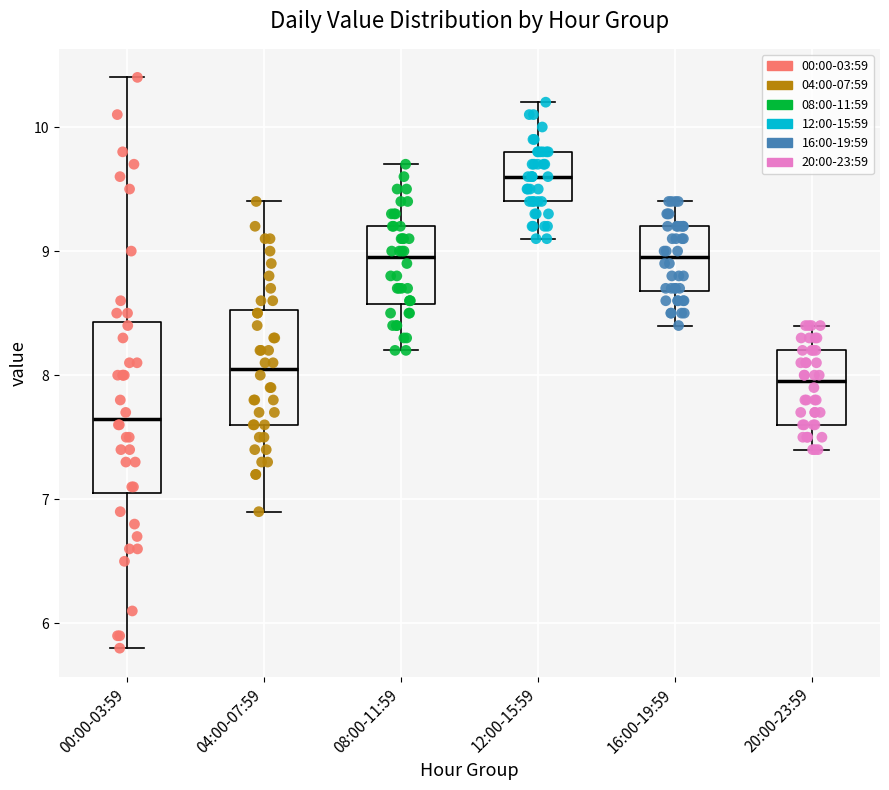

Reading left to right, transcribe this box plot: for each box, give where its median line is, the range the box spans, and where its two whiskers end, as read against the y-axis. The values are not printed on the chart, so give them approximately, as read against the axis.

00:00-03:59: median 7.7, box 7.1 to 8.4, whiskers 5.8 to 10.4
04:00-07:59: median 8.1, box 7.6 to 8.5, whiskers 6.9 to 9.4
08:00-11:59: median 9.0, box 8.6 to 9.2, whiskers 8.2 to 9.7
12:00-15:59: median 9.6, box 9.4 to 9.8, whiskers 9.1 to 10.2
16:00-19:59: median 9.0, box 8.7 to 9.2, whiskers 8.4 to 9.4
20:00-23:59: median 8.0, box 7.6 to 8.2, whiskers 7.4 to 8.4